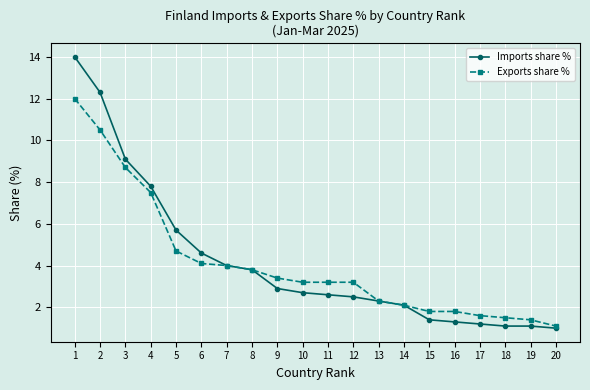

At which label is Exports share % closest to 6?

5